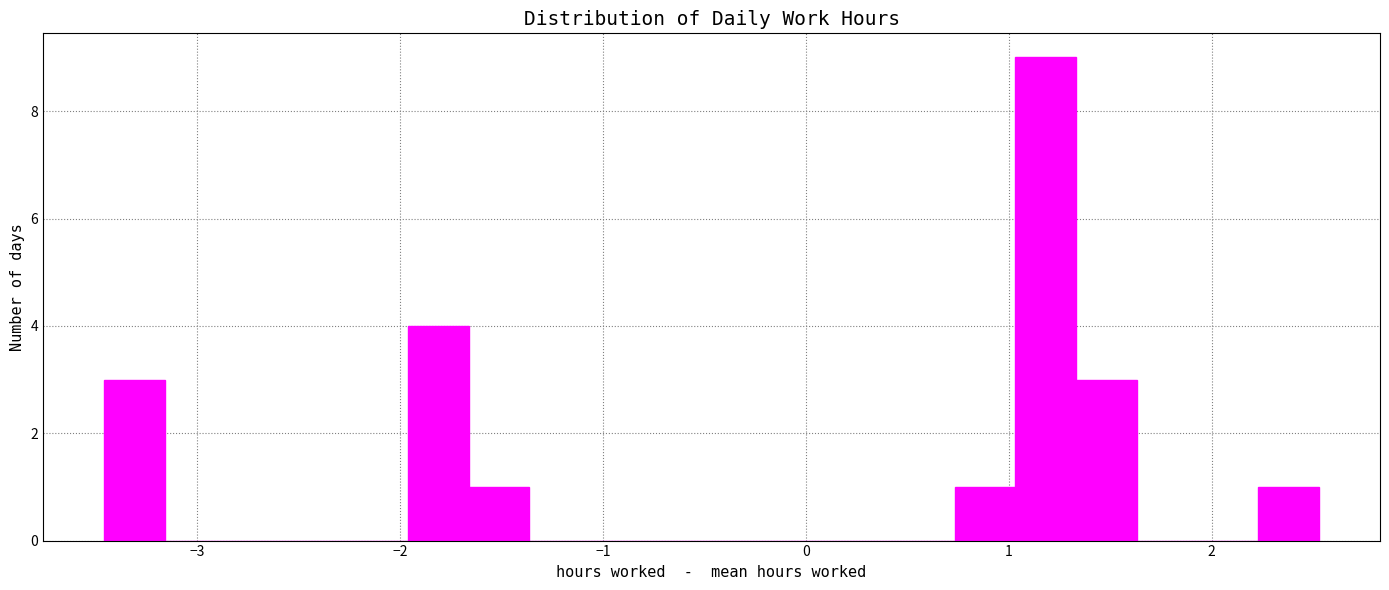

Read against the x-axis, roughly where is the centre of the tallest bar?

1.2